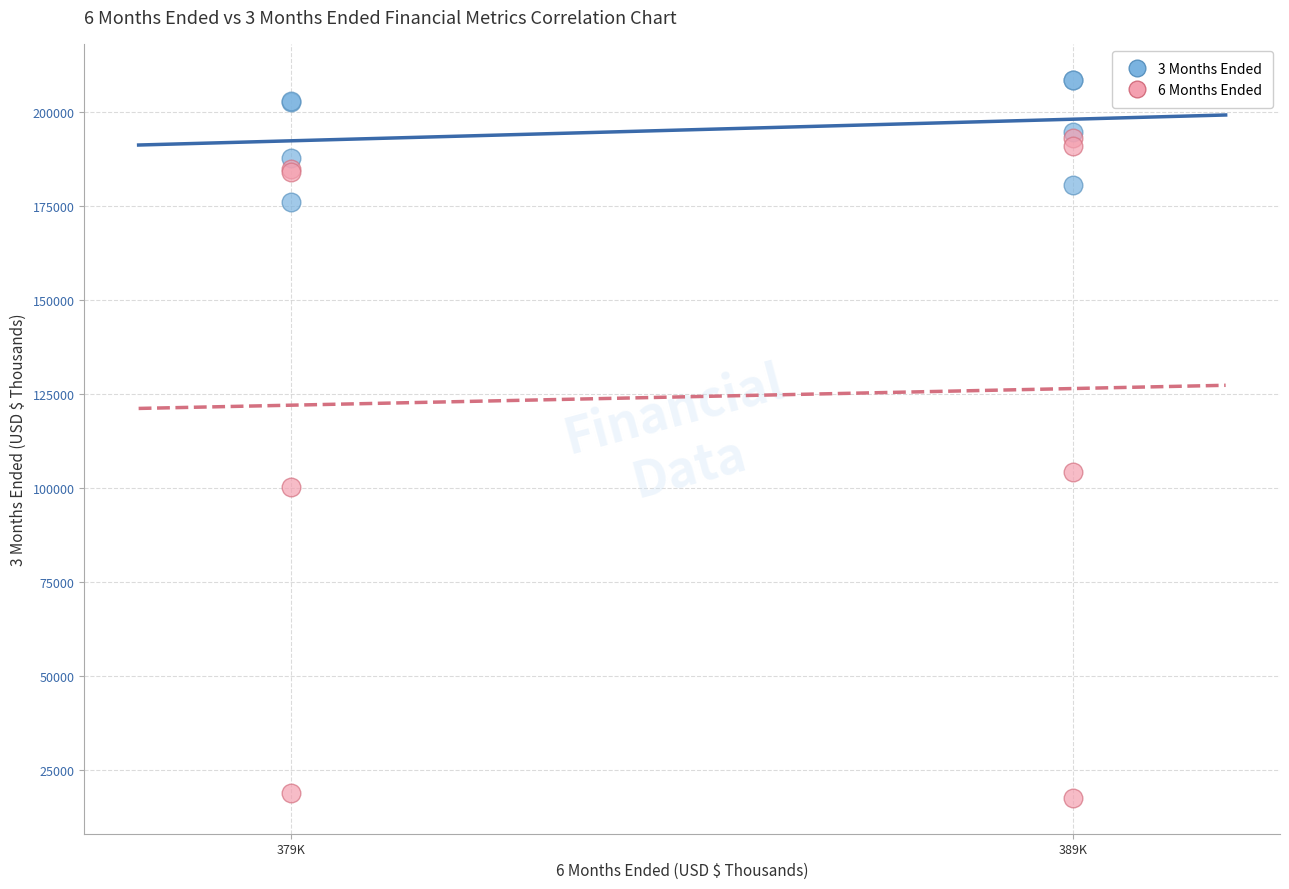

Across all series, what Y value is closest to 113105?

104160